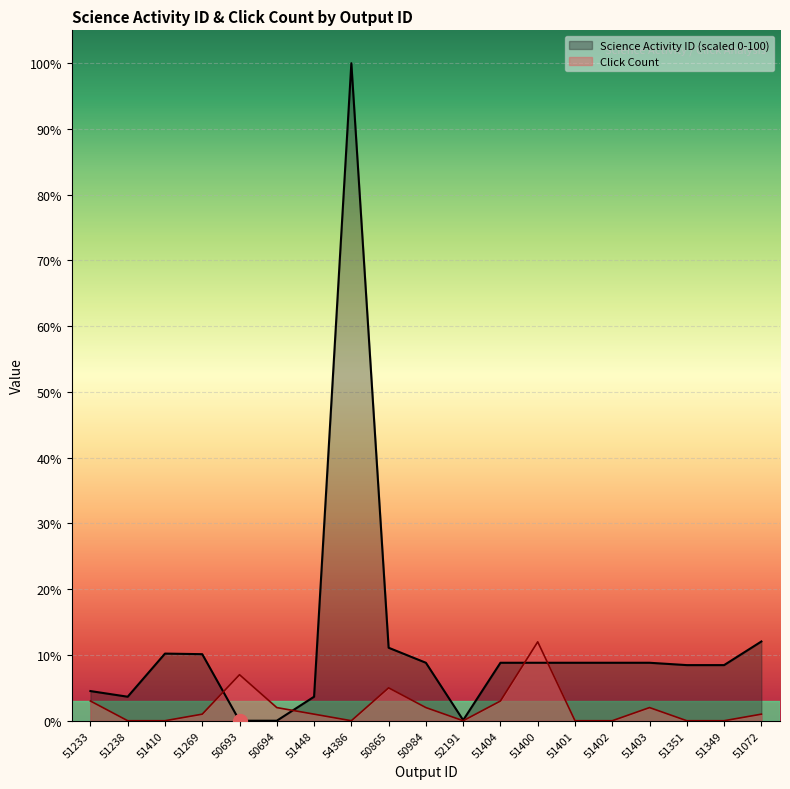

What position from the right is 51401?

6